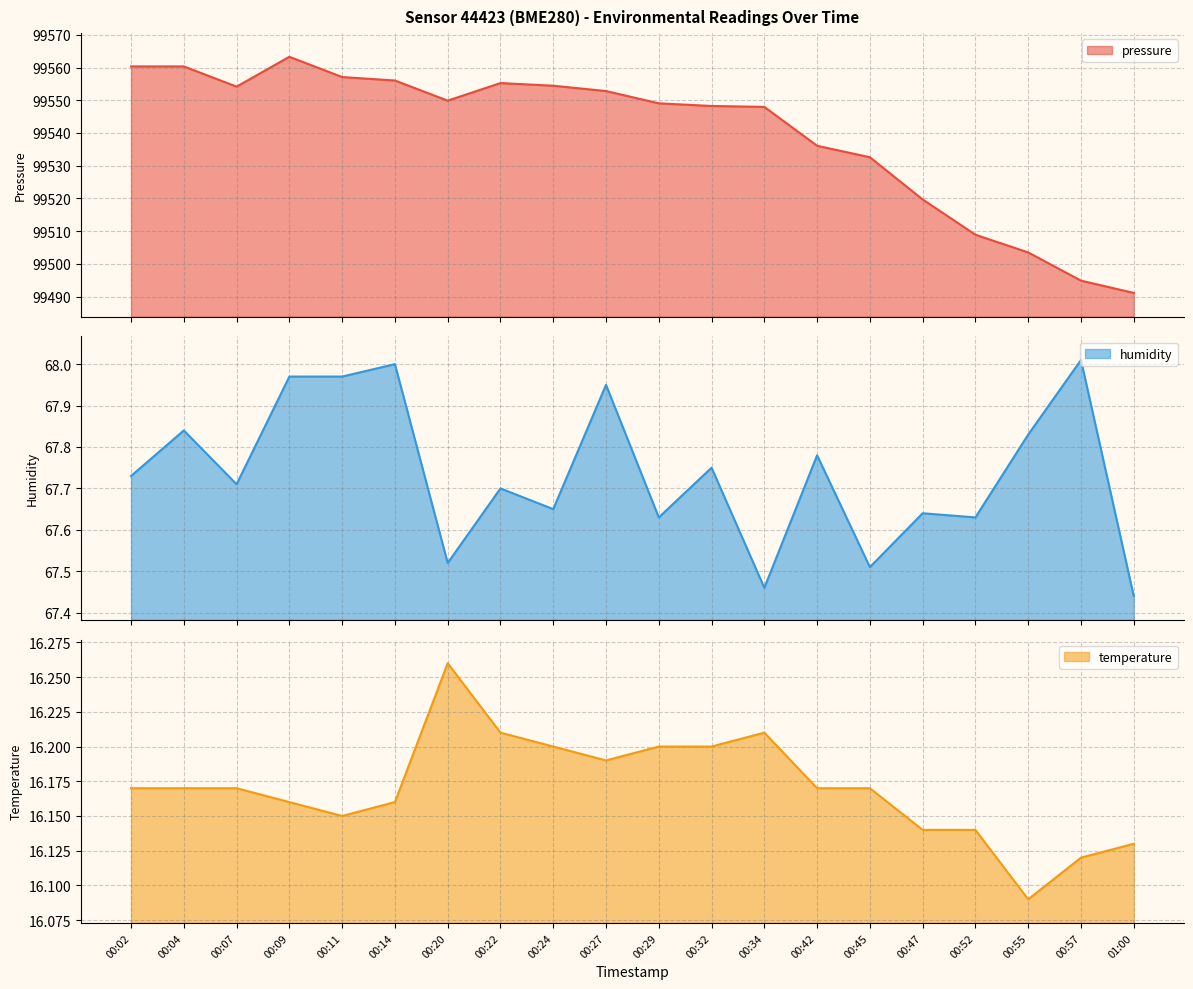

At which label is humidity closest to 67?

01:00